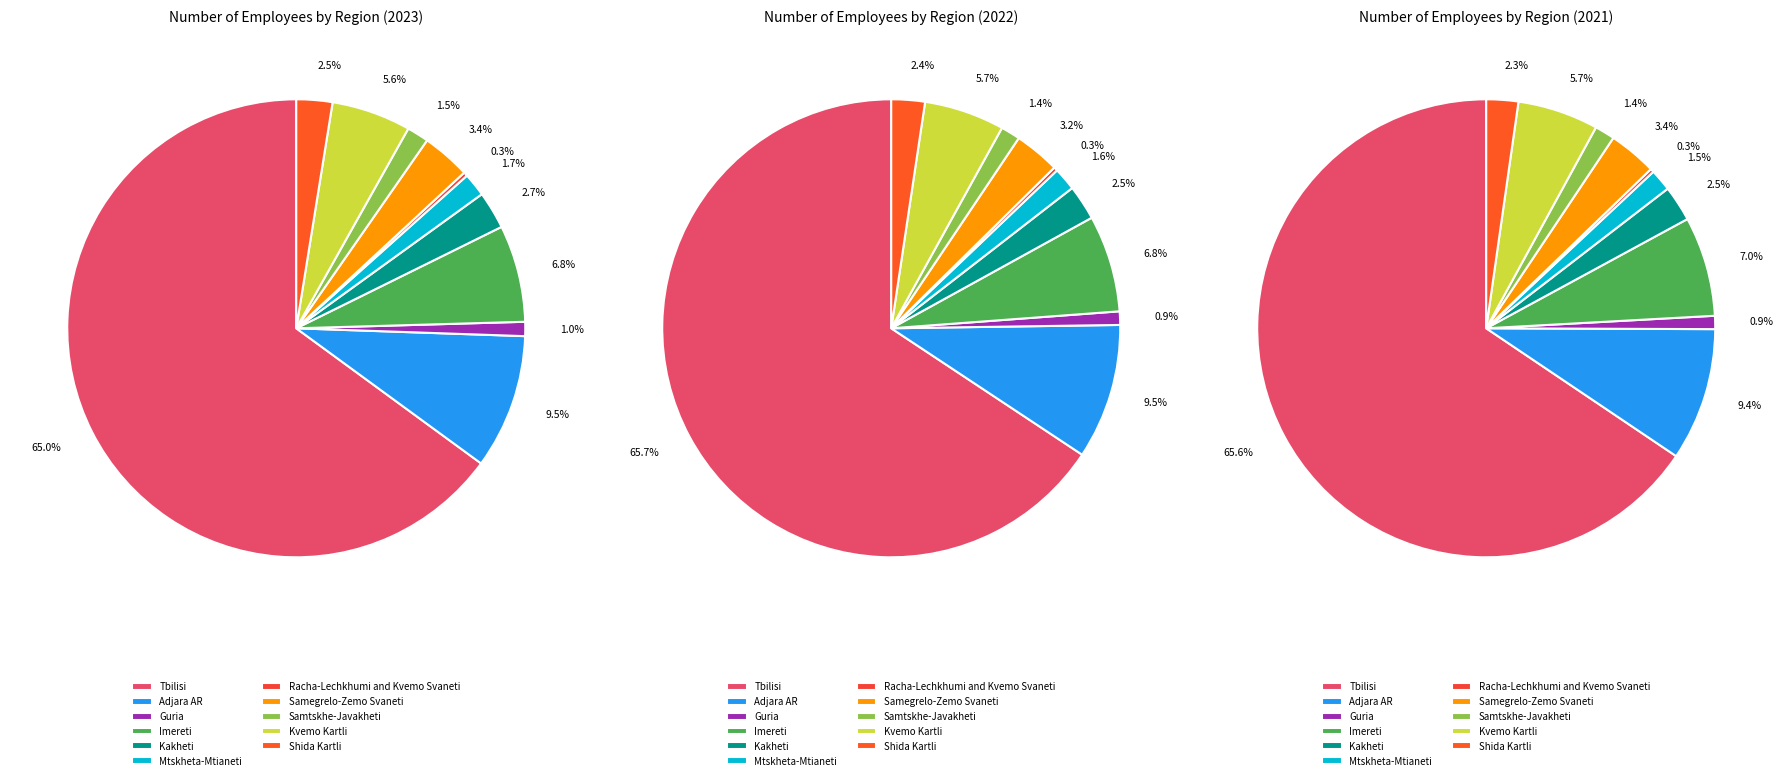

Approximately how many times larger is the value at Guria compared to Samegrelo-Zemo Svaneti?

0.3